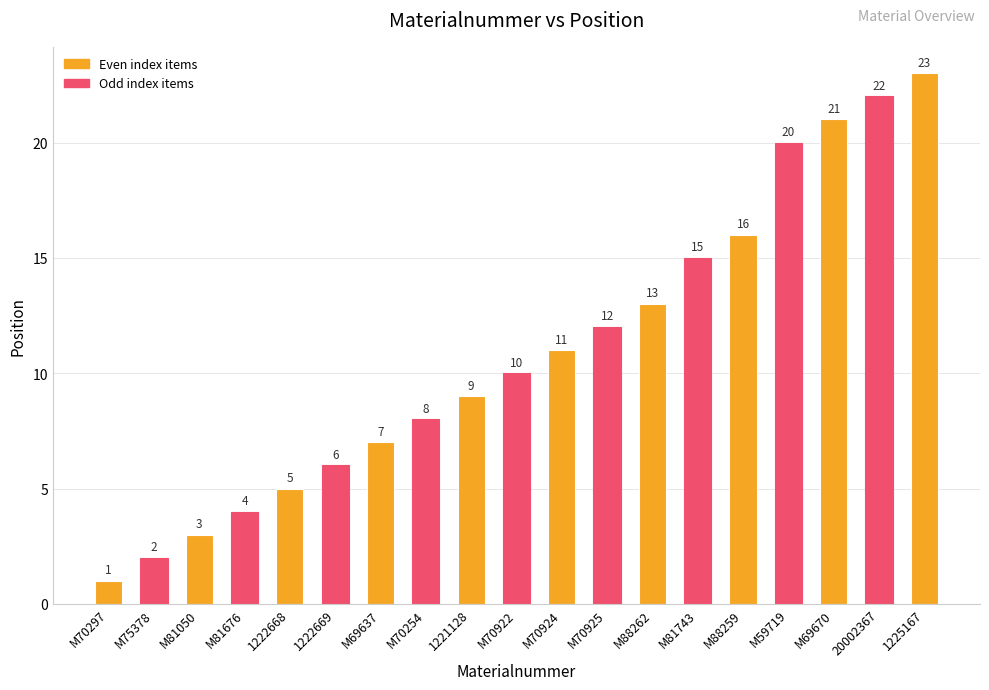

What is the value of the 16th bar from the left?

20